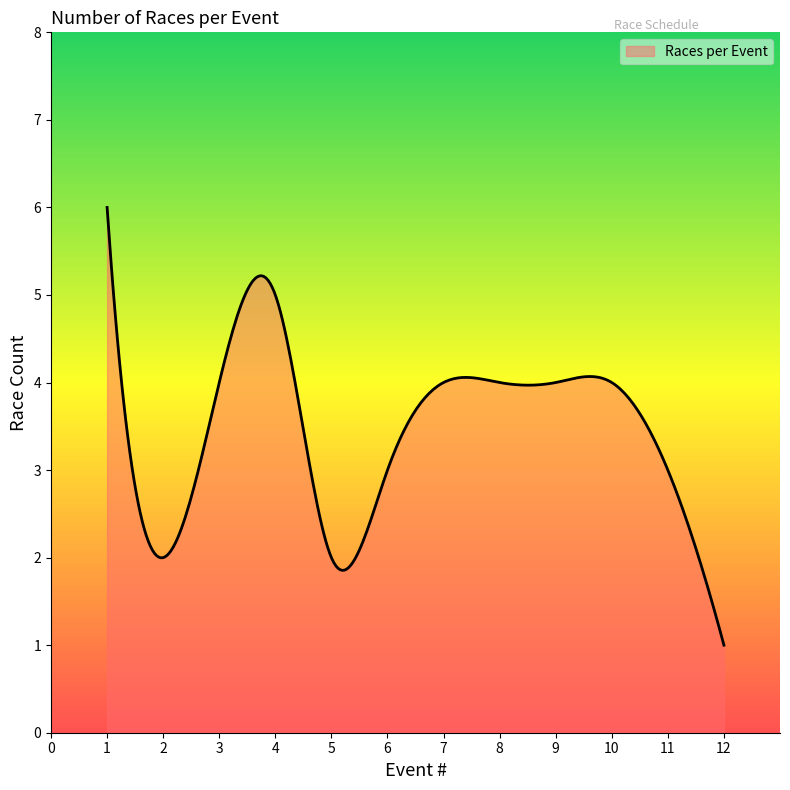

What is the difference between the maximum and minimum values?

5.0